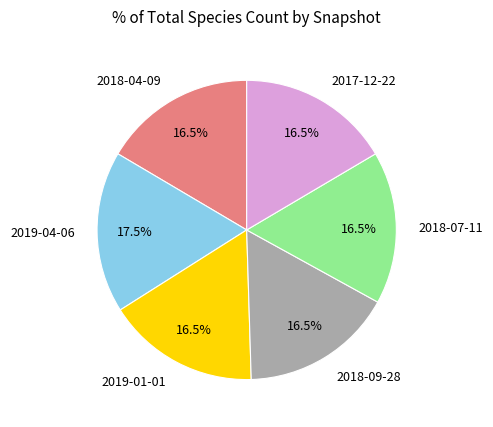

Which category has the biggest portion of the pie?

2019-04-06